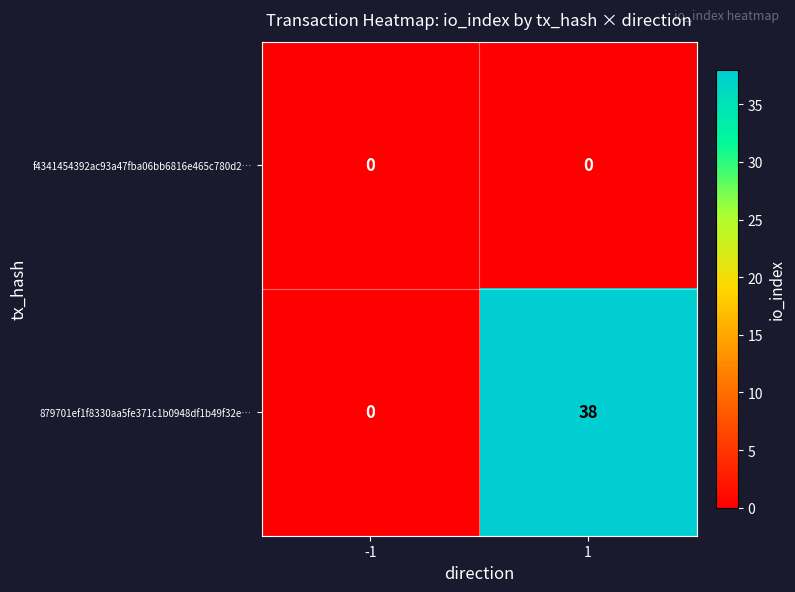

At how many categories does at least one series exceed 33?

1